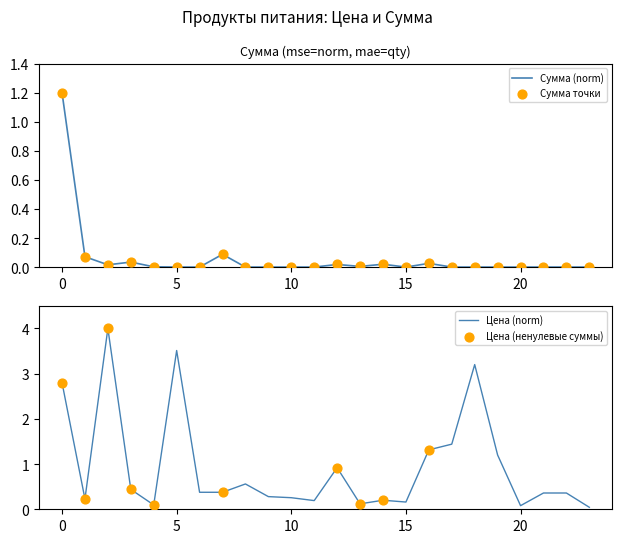

Which series has the largest total across all categories?

Цена (Price)